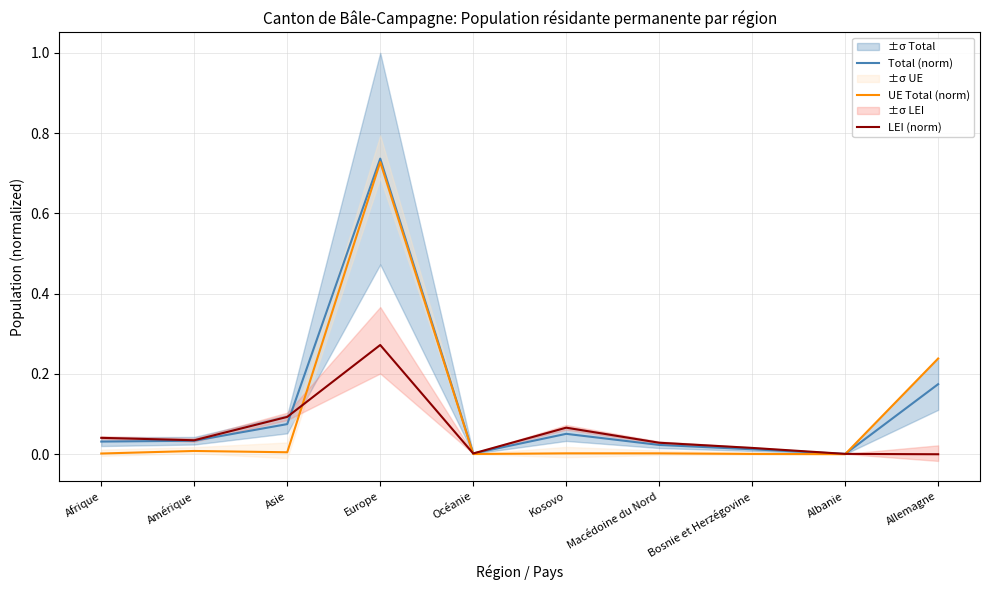

What is the sum of all Total (norm) values?

1.1